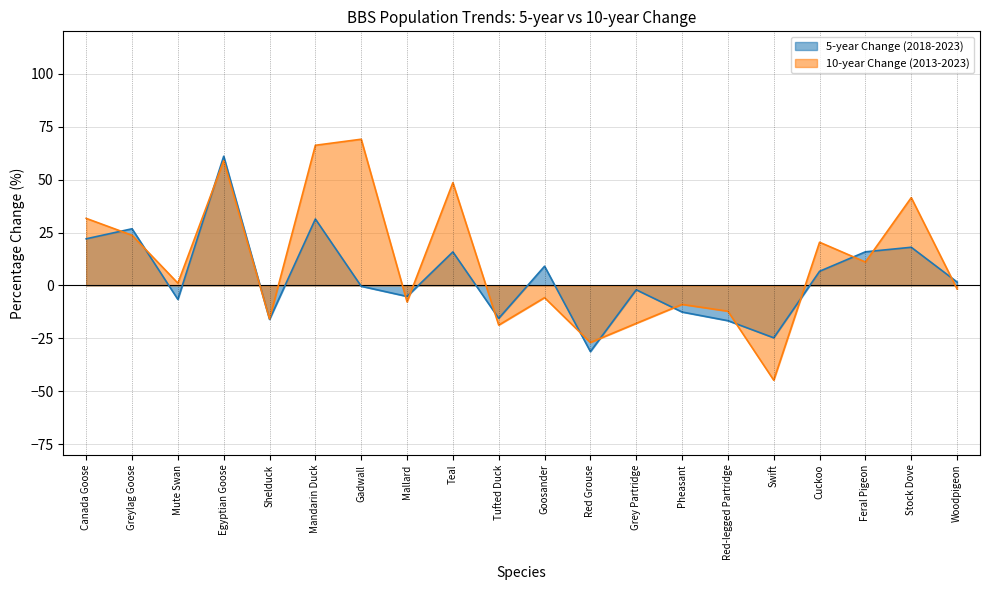

What is the label of the 18th point from the right?

Mute Swan